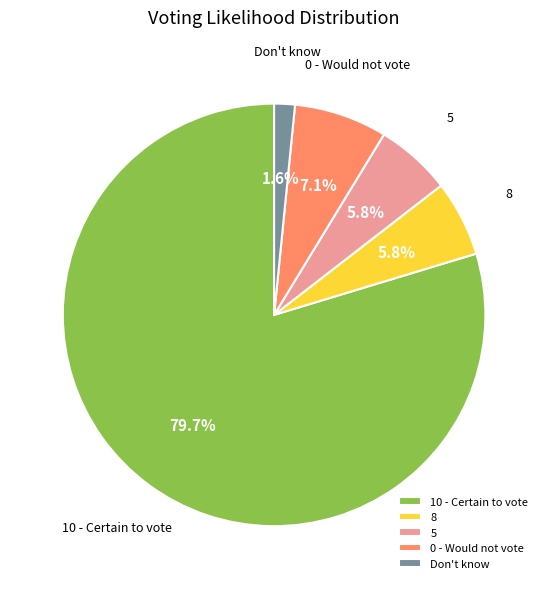

Is the sum of 0 - Would not vote and 8 greater than half?

No